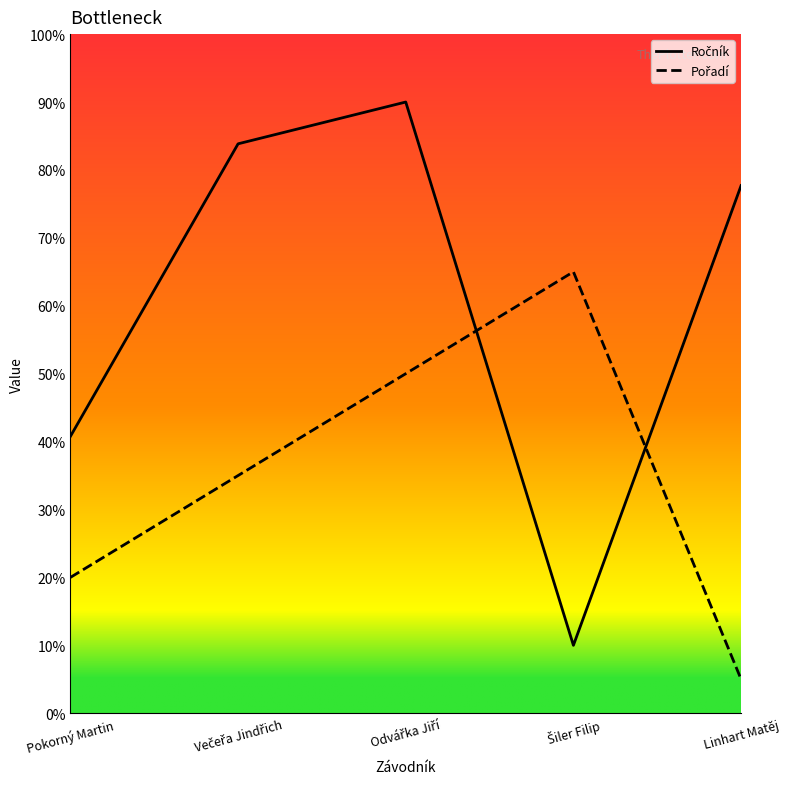

What is the value of the Ročník point at the 4th from the left?

10.0